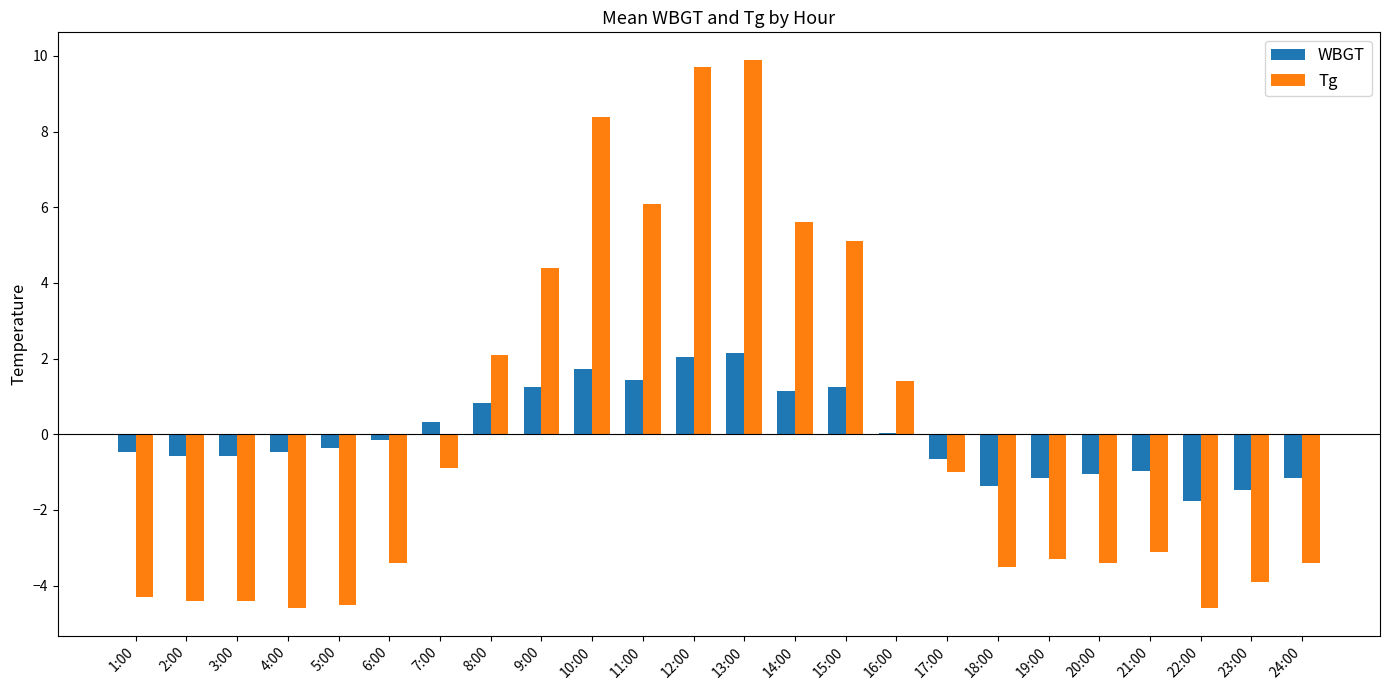

At which label does WBGT first exceed 0?

7:00